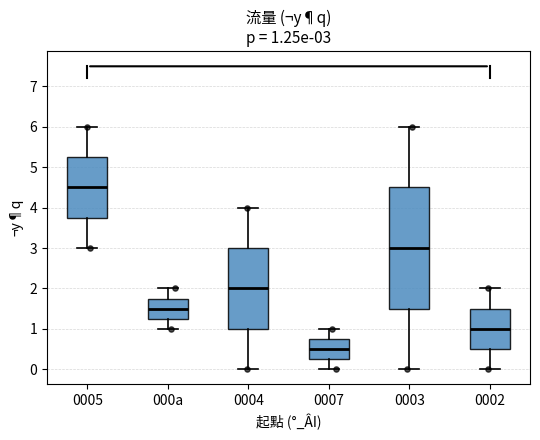

Which box's median line is the lowest?

0007